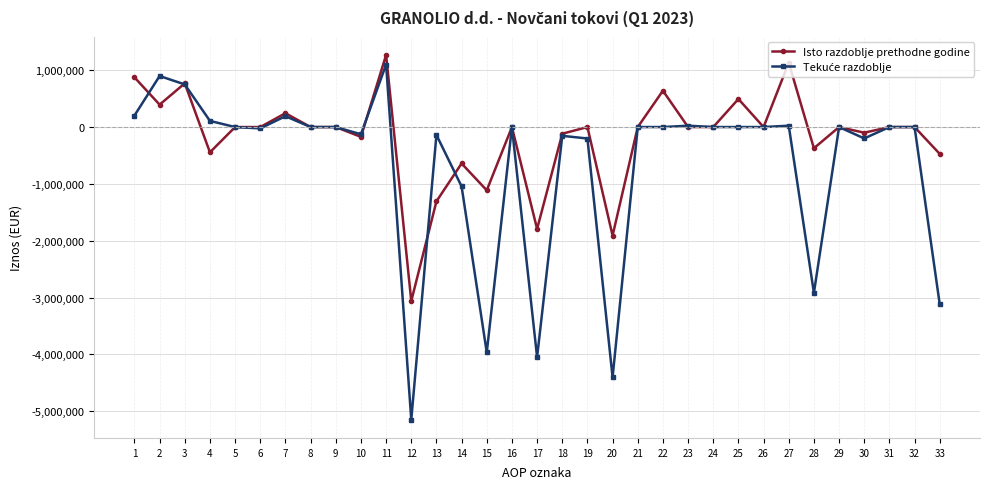

At which category is the sum across all series the highest?

11